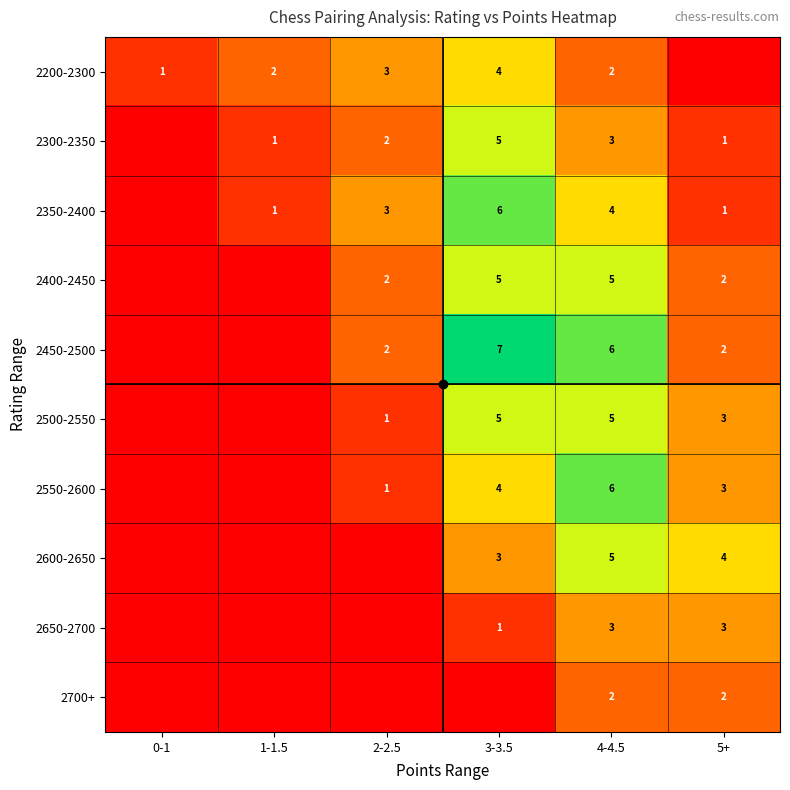

What is the difference between the 2550-2600 values at 4-4.5 and 5+?

3